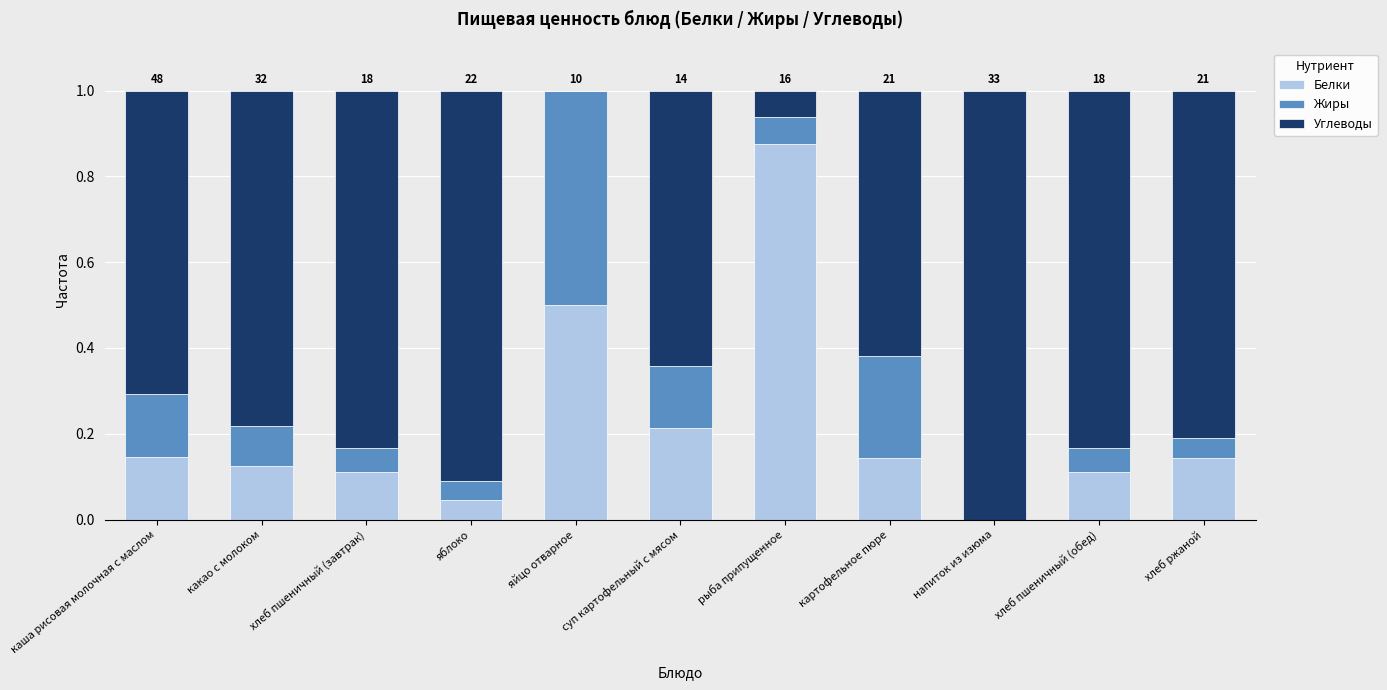

The Белки series shows 0.1 at какао с молоком. True or false?

True